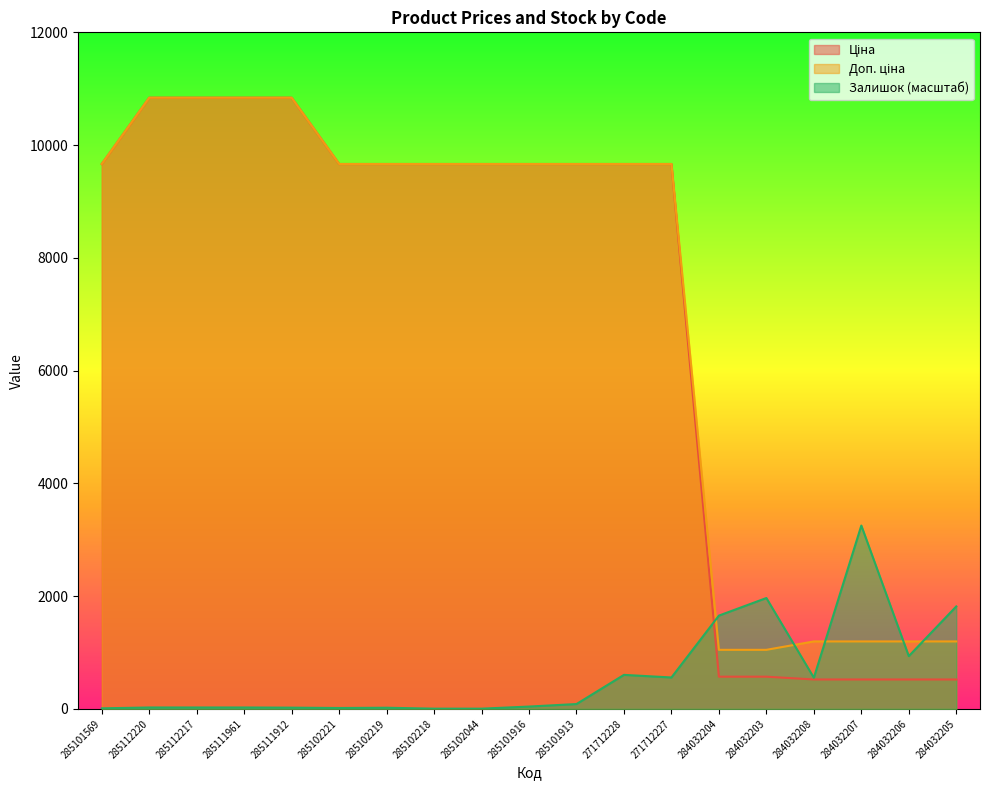

At which category is the sum across all series the highest?

285112220